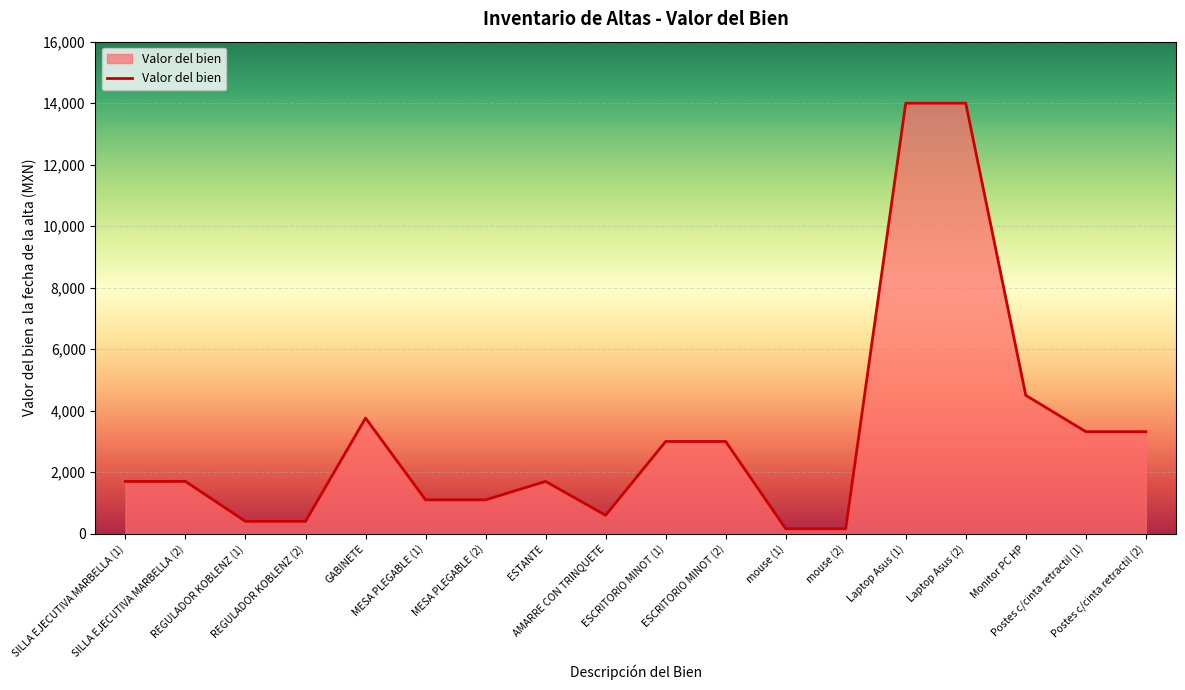

What is the greatest value displayed?

13999.0